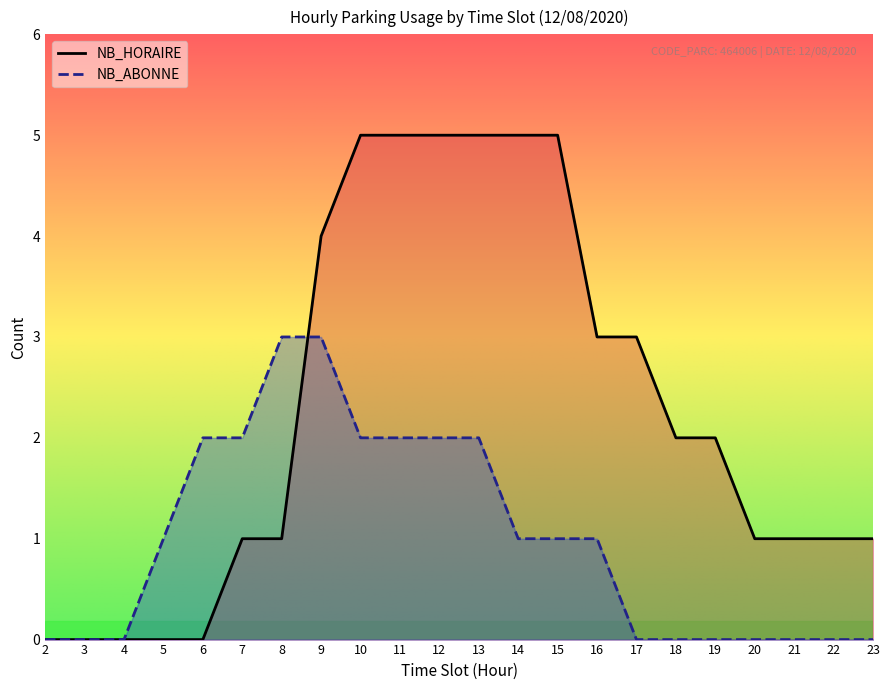

Reading left to right, transcribe all the data shown in this chart.

NB_HORAIRE: 2=0	3=0	4=0	5=0	6=0	7=1	8=1	9=4	10=5	11=5	12=5	13=5	14=5	15=5	16=3	17=3	18=2	19=2	20=1	21=1	22=1	23=1
NB_ABONNE: 2=0	3=0	4=0	5=1	6=2	7=2	8=3	9=3	10=2	11=2	12=2	13=2	14=1	15=1	16=1	17=0	18=0	19=0	20=0	21=0	22=0	23=0